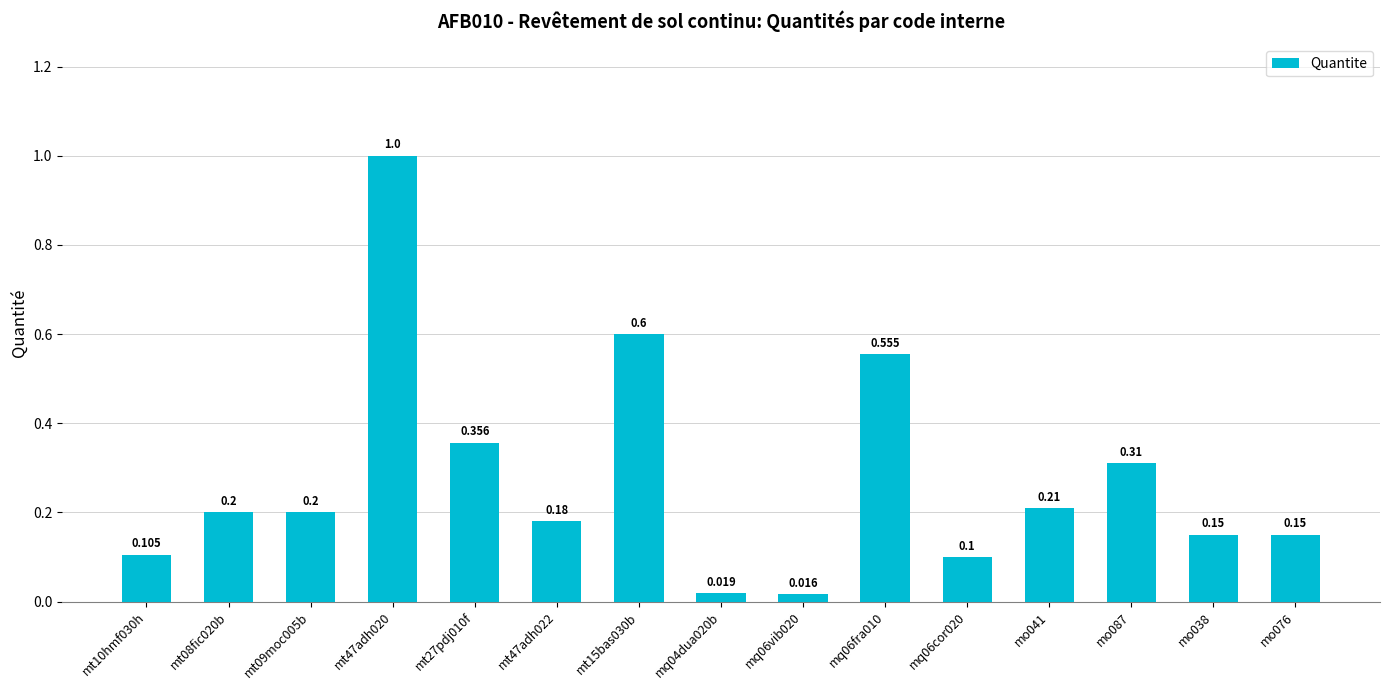

What is the approximate value at mt15bas030b?

0.6